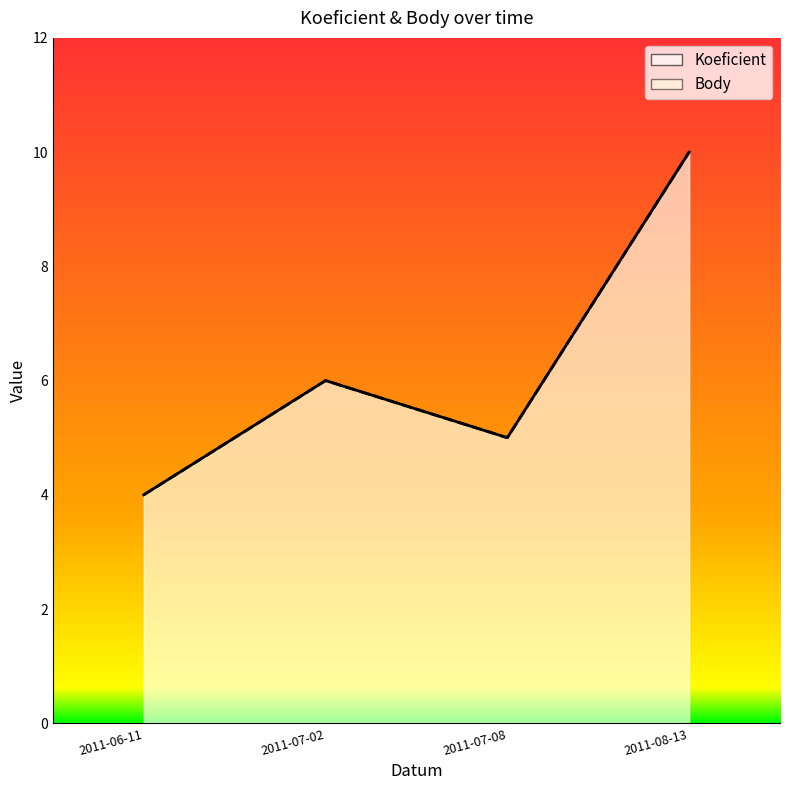

Rank the categories by Body value from lowest to highest.

2011-06-11, 2011-07-08, 2011-07-02, 2011-08-13